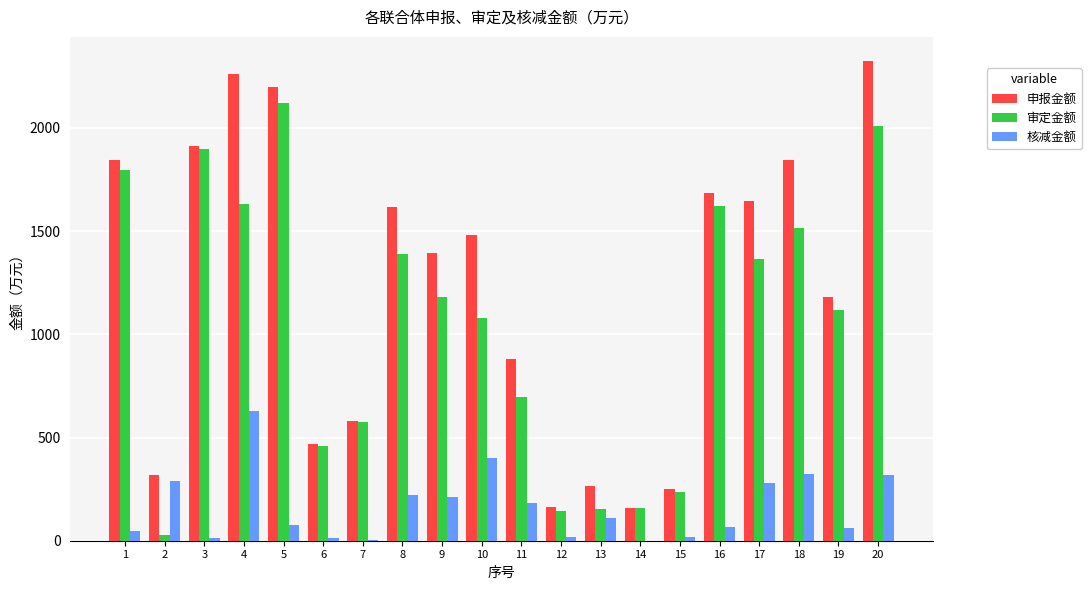

Does the chart contain stacked bars?

No